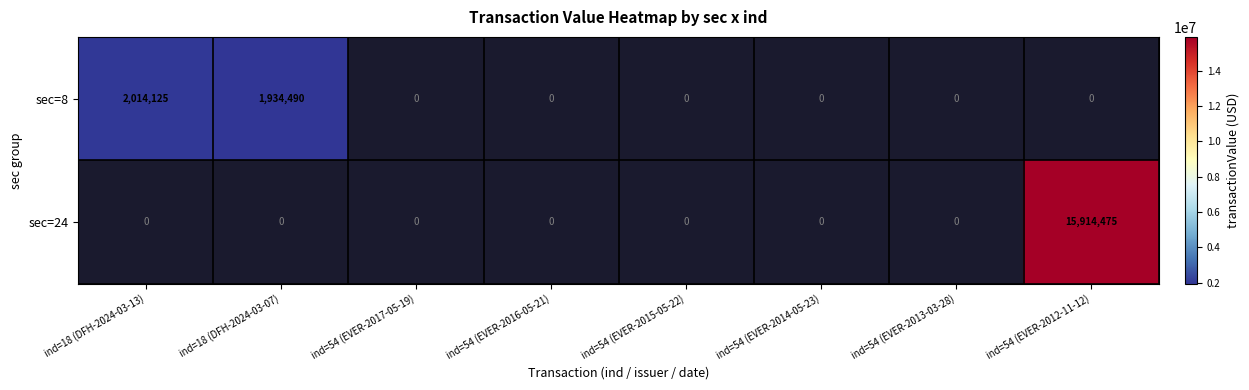

List the series in order of their overall mean, lowest first.

sec=8, sec=24